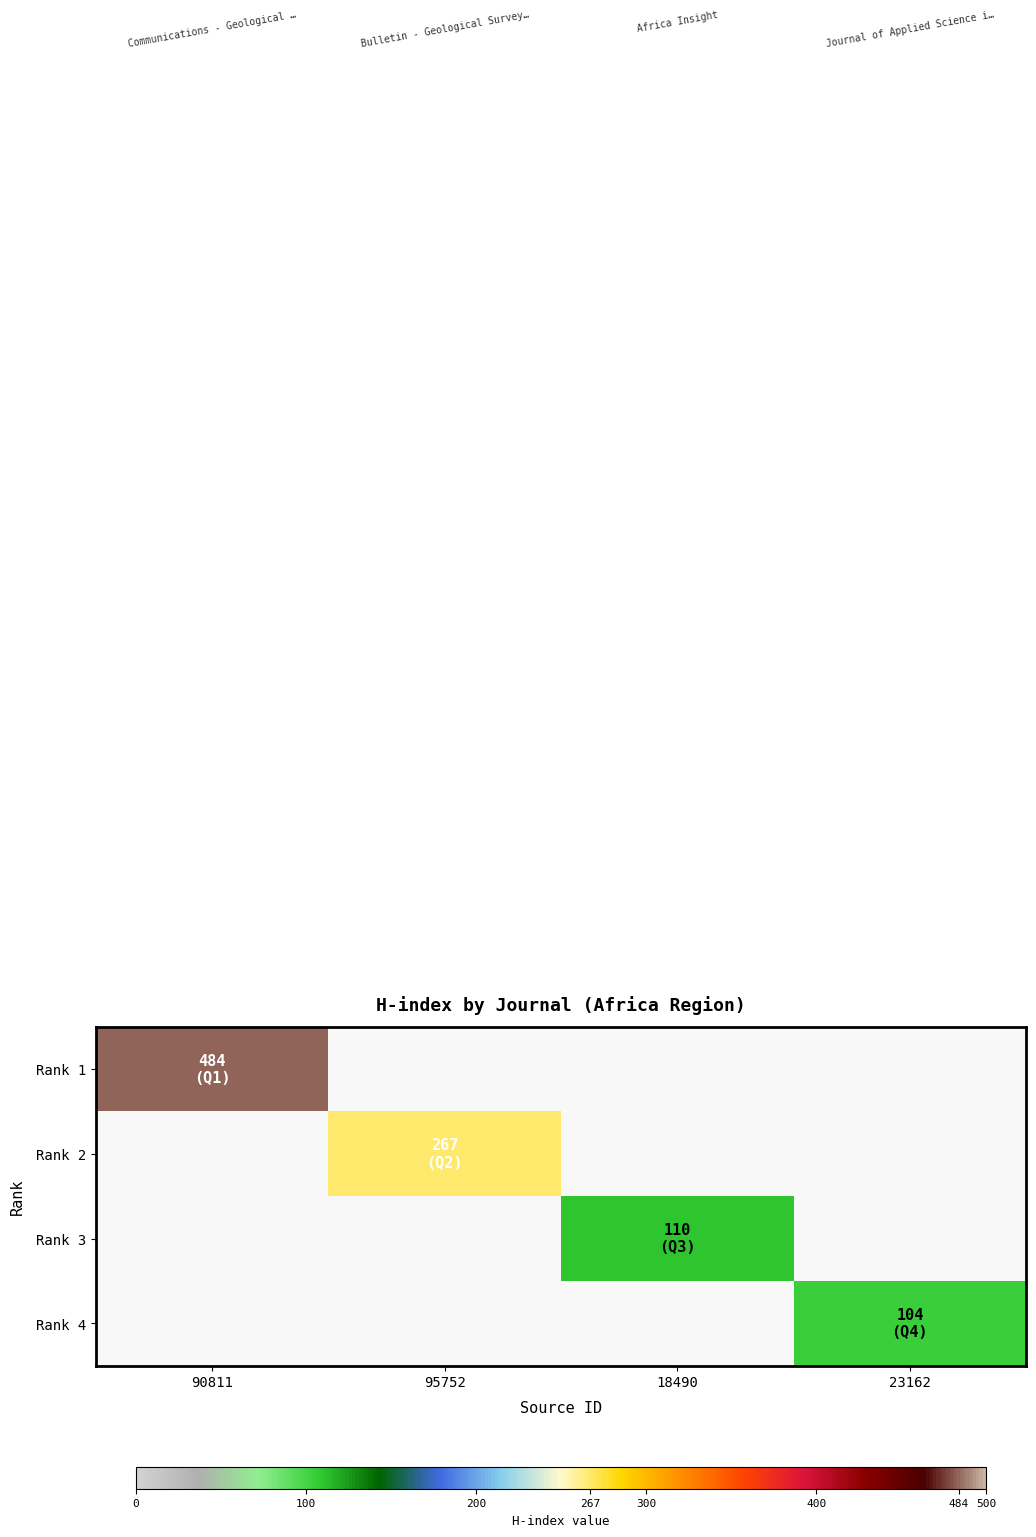

At which category does the chart reach its minimum across all series?

23162